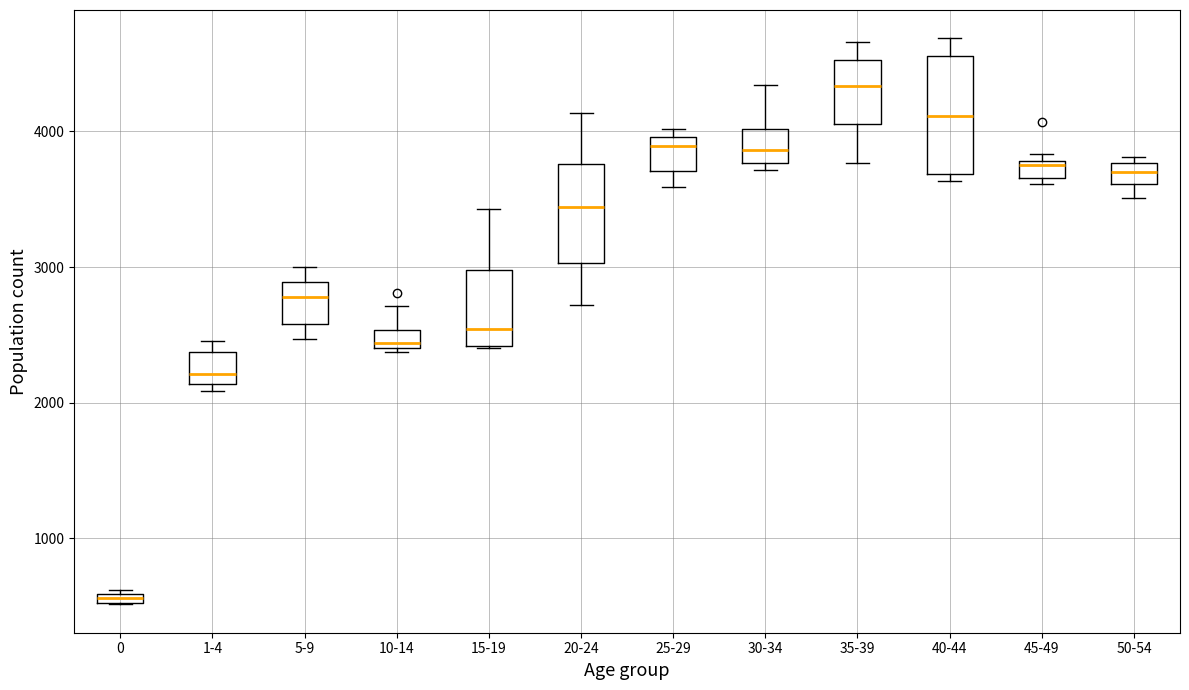

Where is the upper edge of the box for 10-14 on the y-axis? The values are not printed on the chart, so give them approximately, as read against the axis.

2500